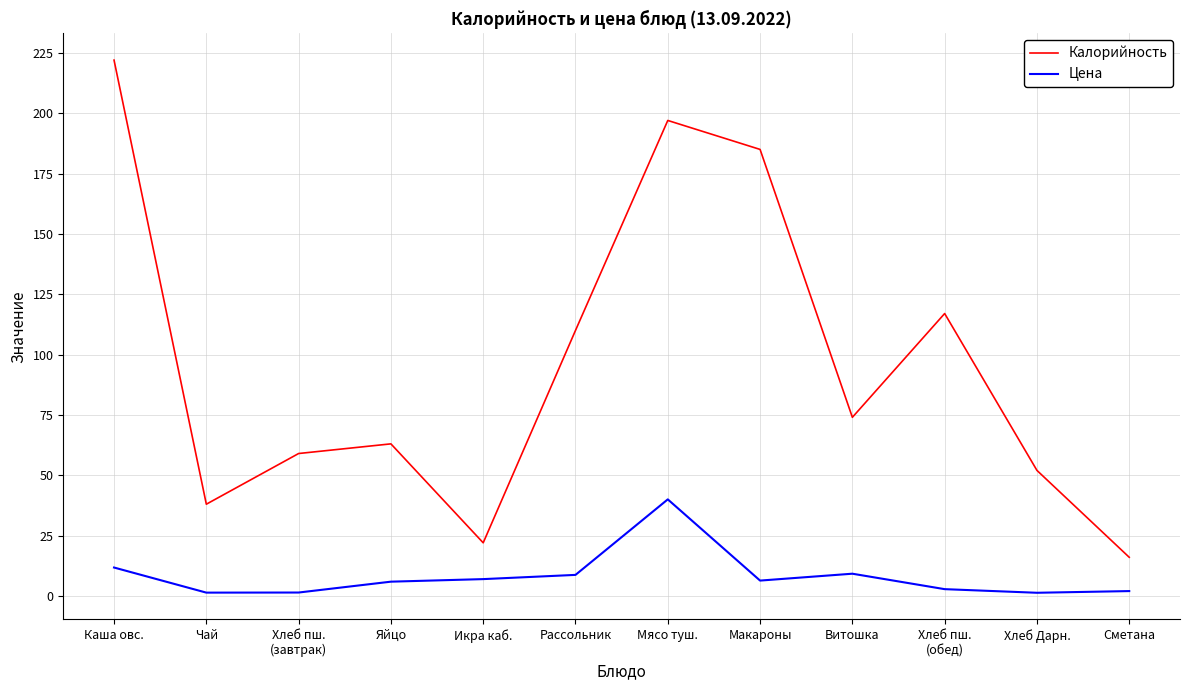

What is the difference between the second highest and second lowest values in the Калорийность series?

175.0